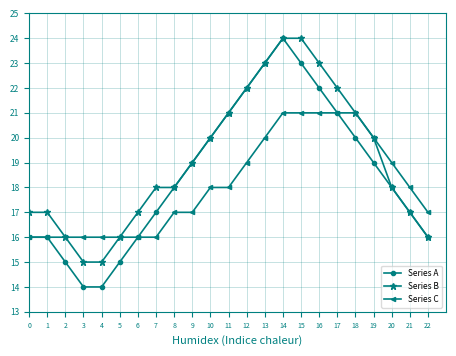

What is the greatest value displayed?

24